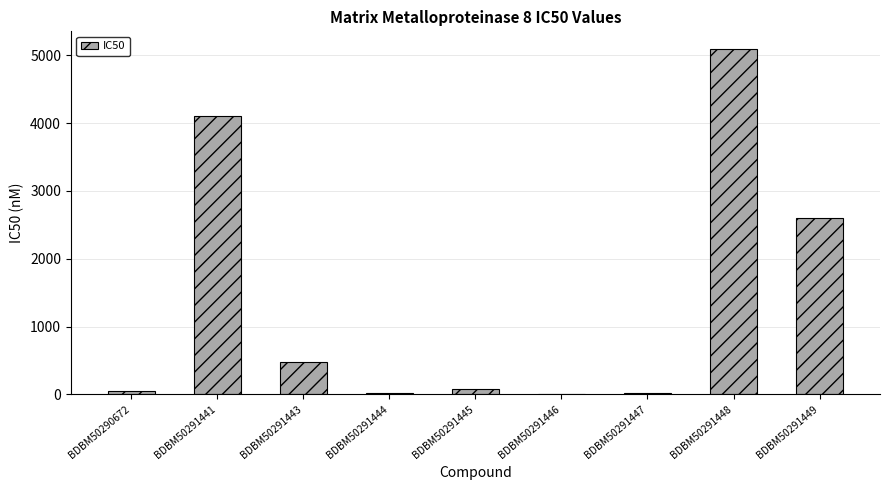

What is the ratio of the value at BDBM50290672 to the value at BDBM50291443?

0.1